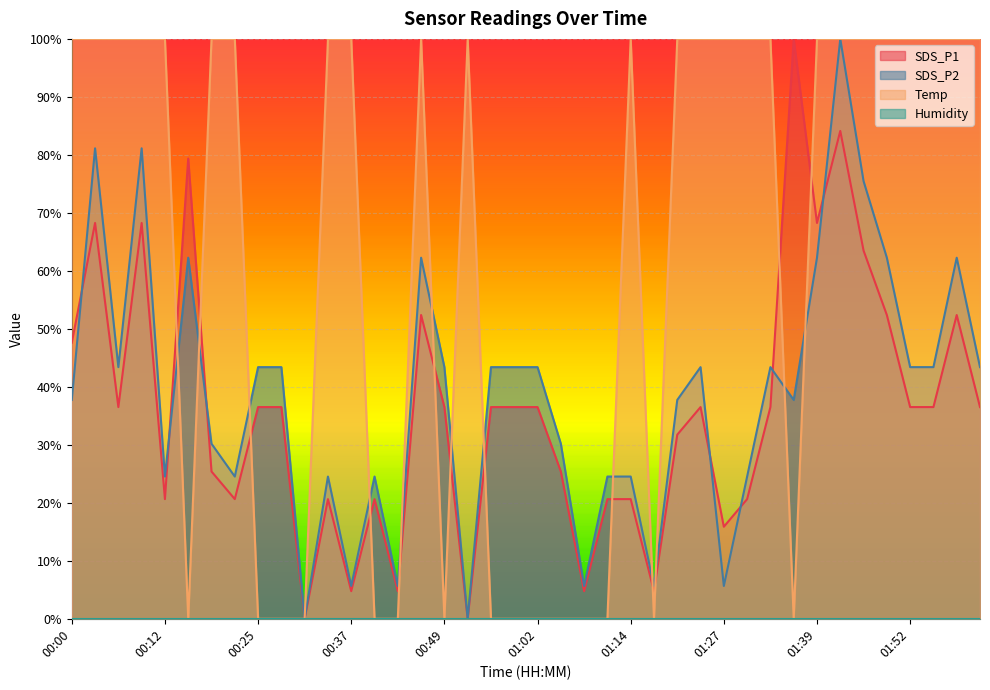

Is it true that SDS_P2 equals 0.6 at 01:02?

False